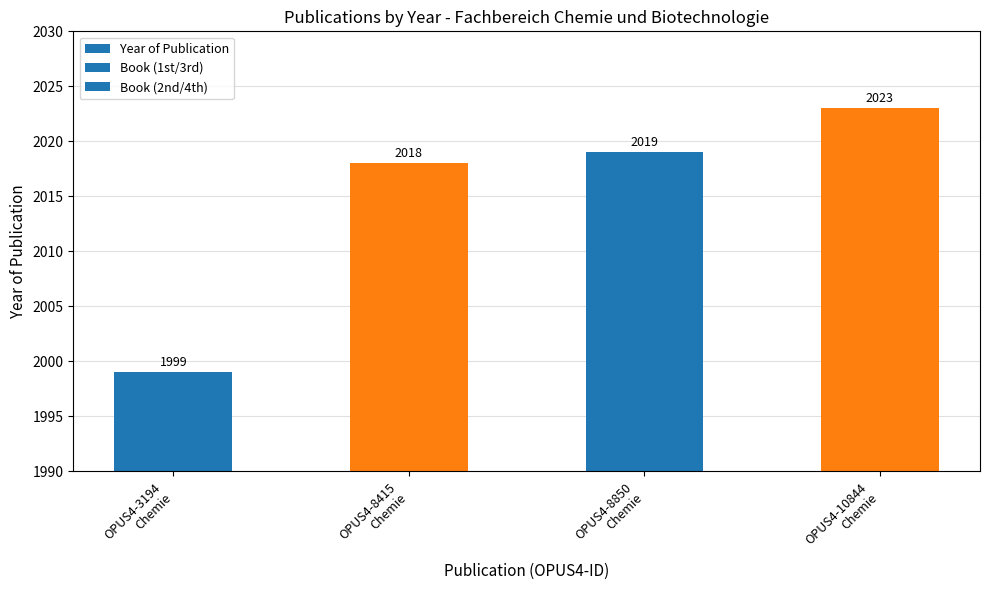

What is the sum of the values at OPUS4-8850
Chemie and OPUS4-8415
Chemie?

4037